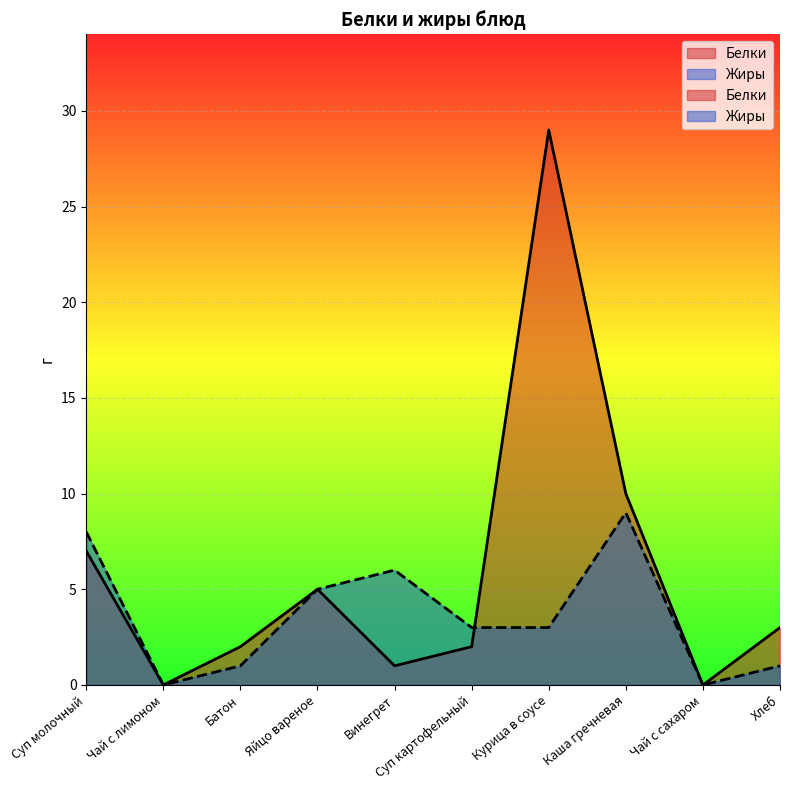

Where does the Жиры series first go above 3?

Суп молочный